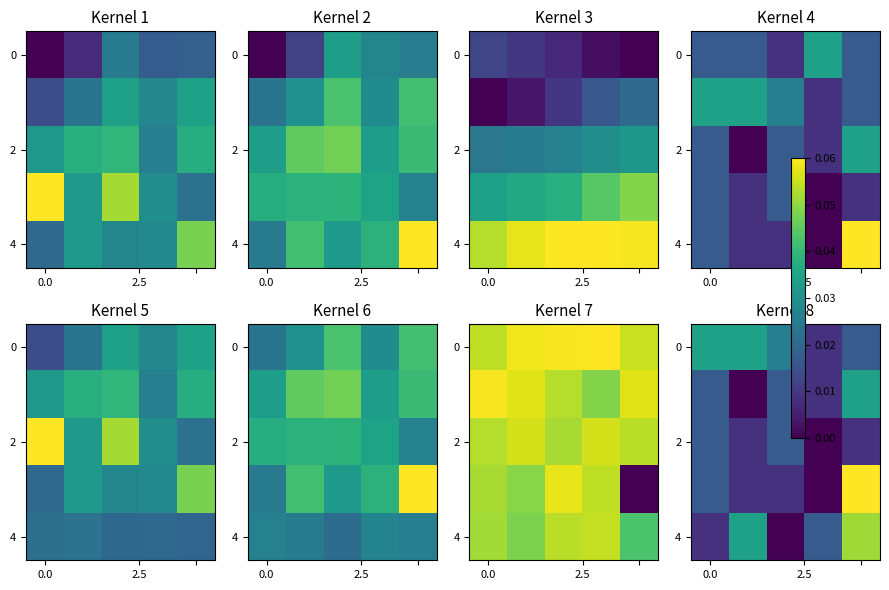

Between 4 and 2, which is larger?

2